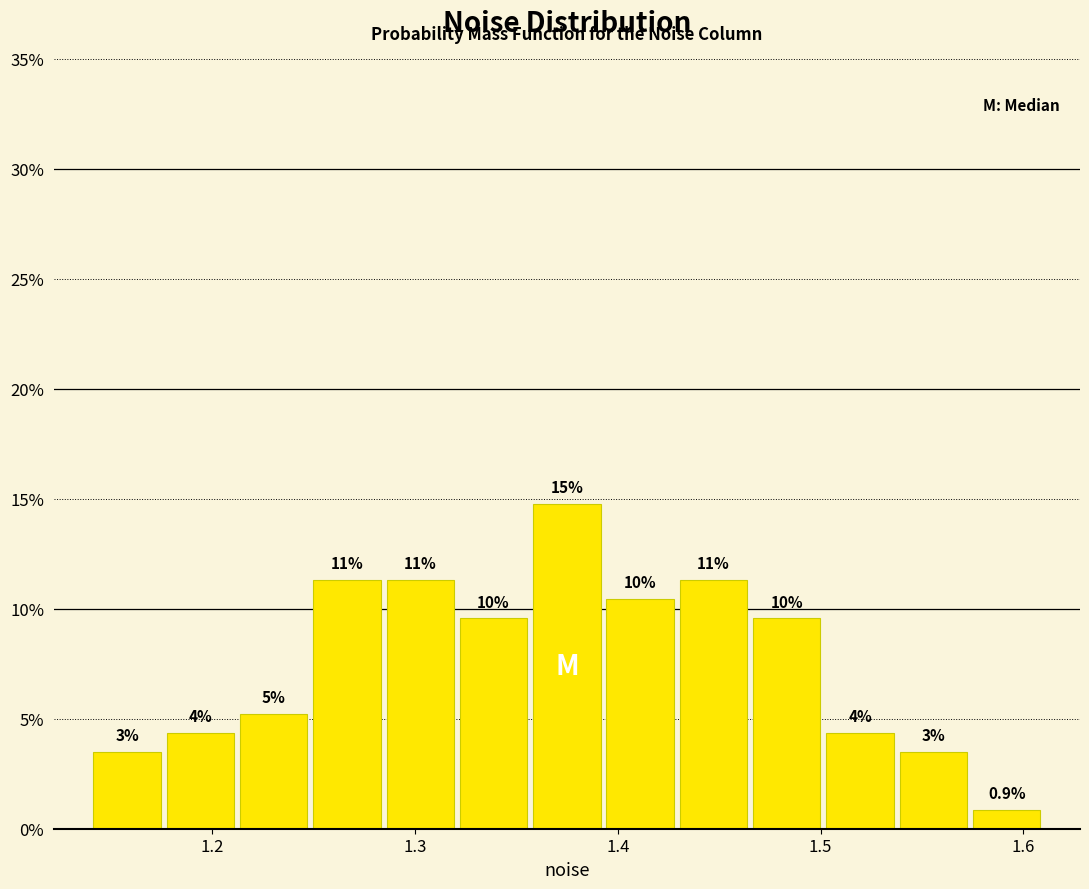

Read against the x-axis, roughly where is the centre of the tallest bar?

1.37